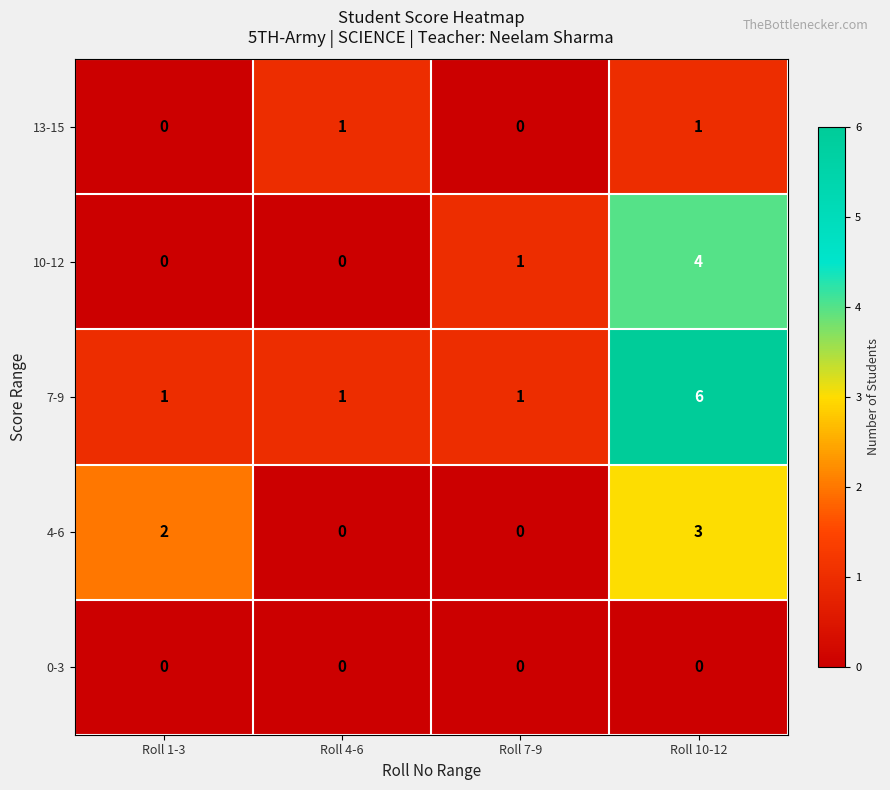

Rank the series by their maximum value, from lowest to highest.

0-3, 13-15, 4-6, 10-12, 7-9